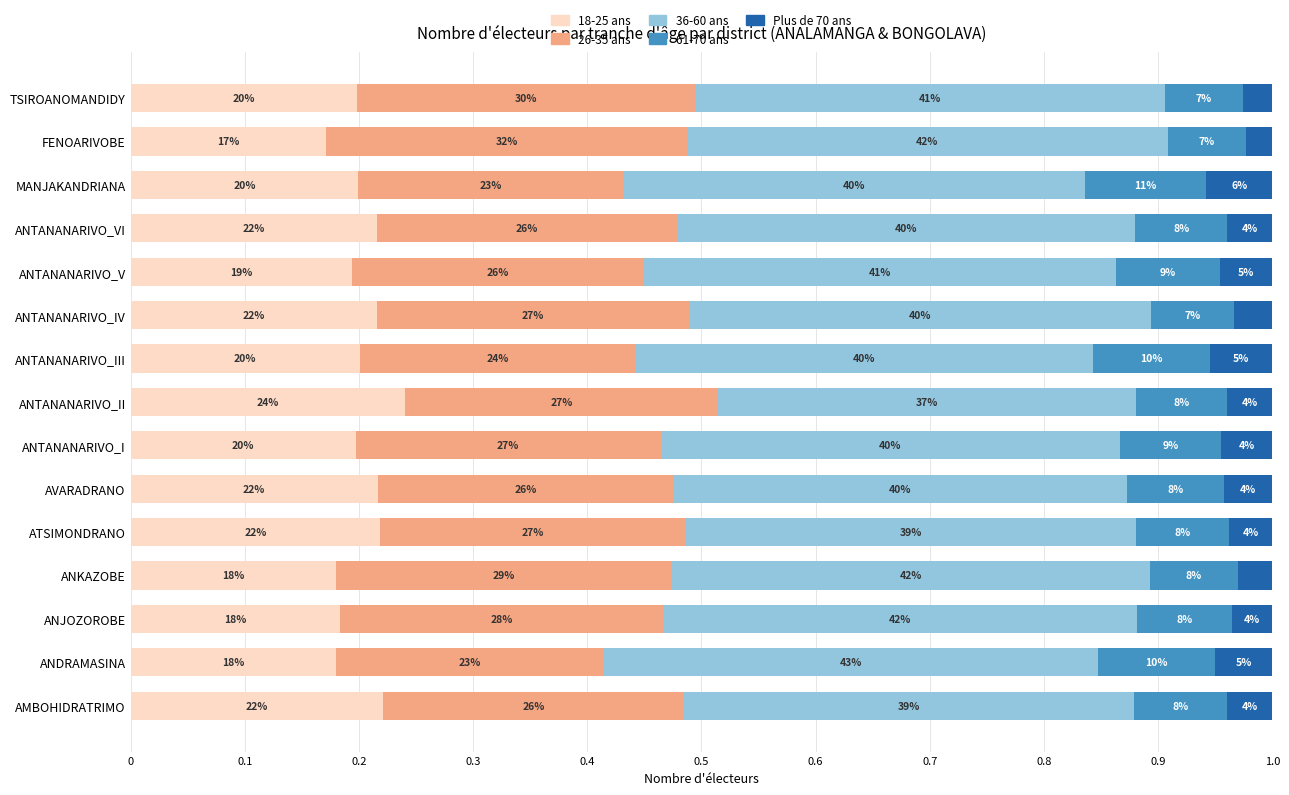

Which series has the largest range (max minus min)?

26-35 ans